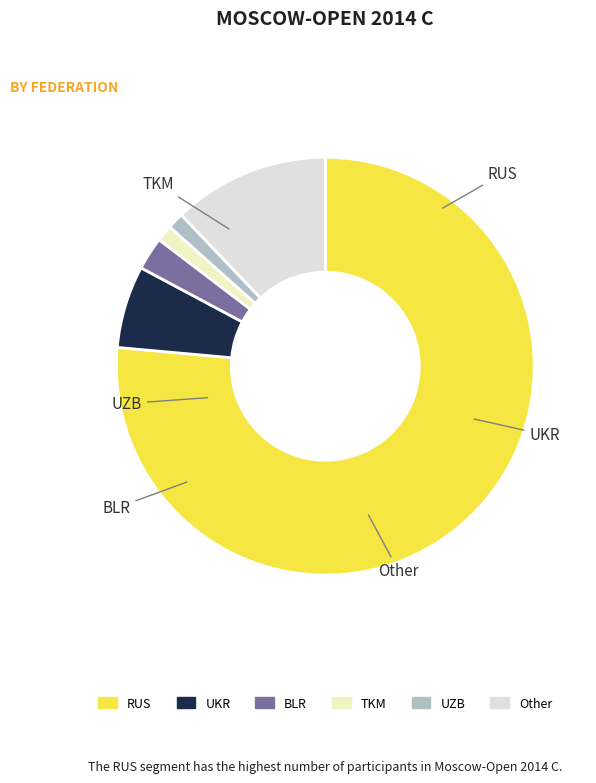

Count the number of slices in the pie.

6